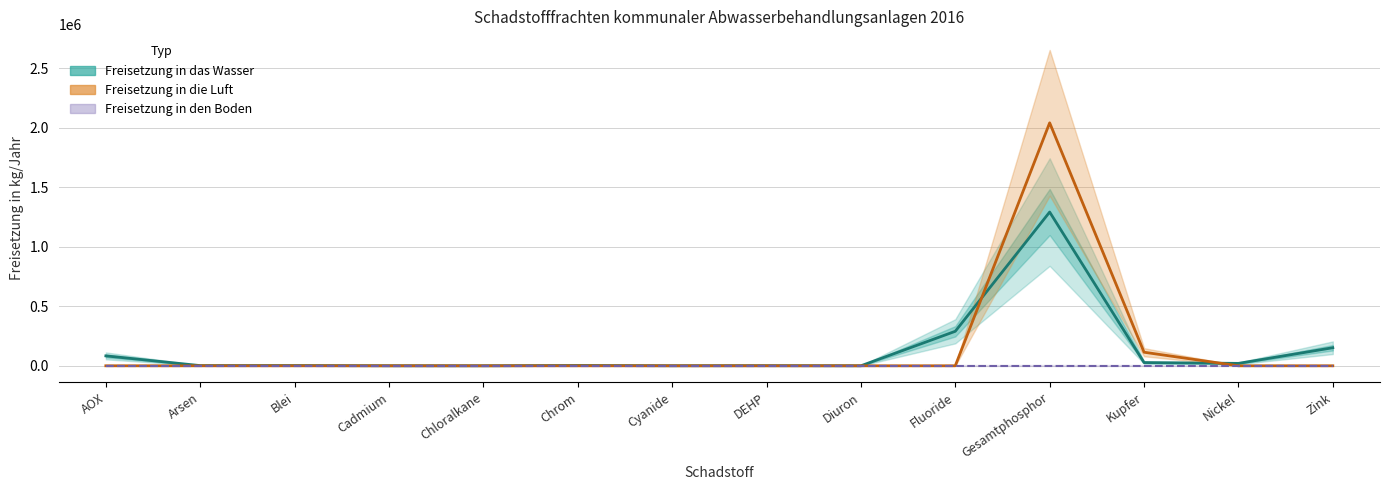

True or false: Freisetzung in das Wasser has more than 0 interior local peaks.

True